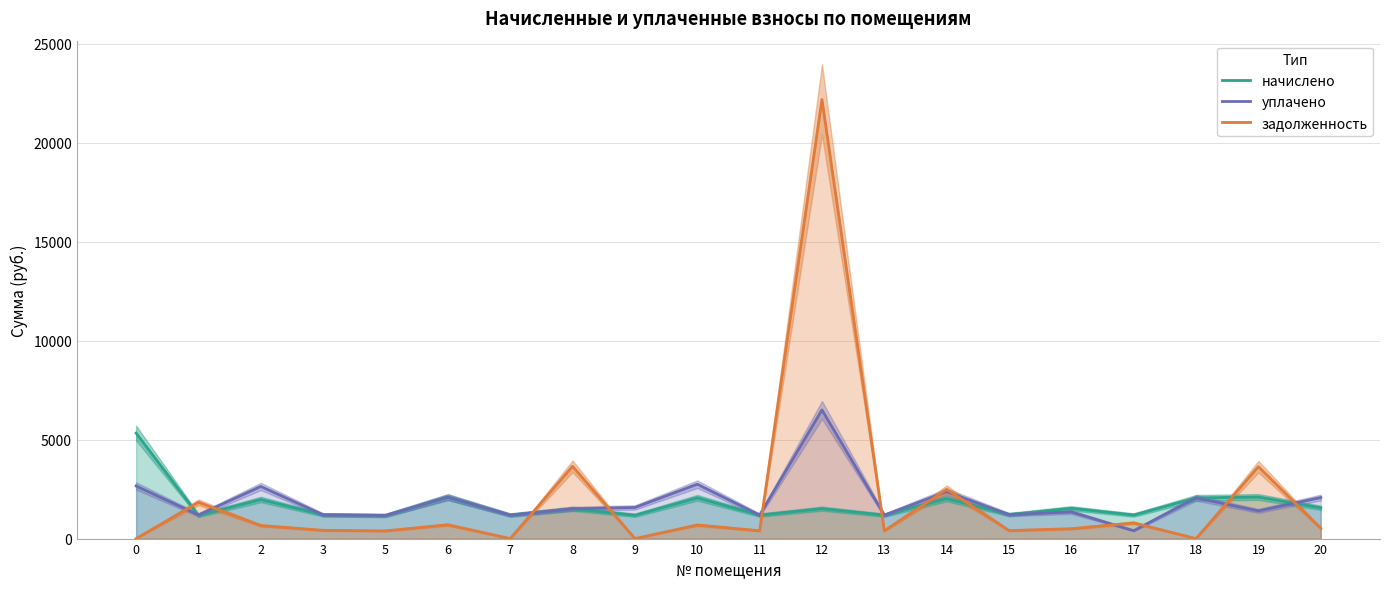

At how many categories does at least one series exceed 13444?

1